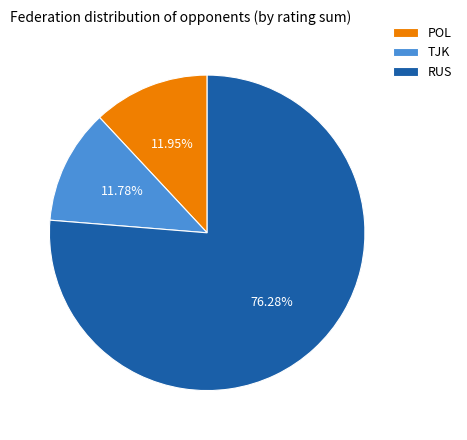

Between RUS and POL, which is larger?

RUS